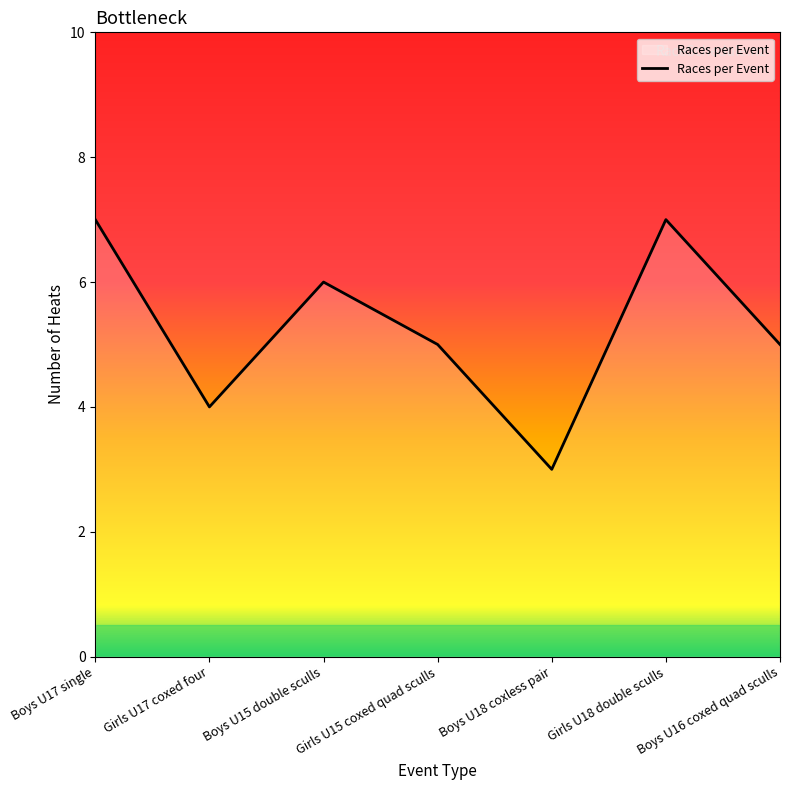

At which category does the data reach its first local valley?

Girls U17 coxed four